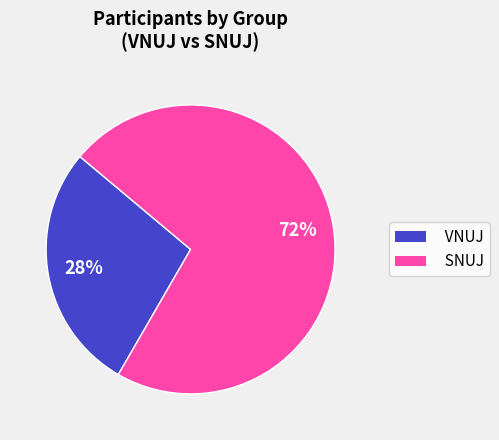

Which slice is the largest?

SNUJ